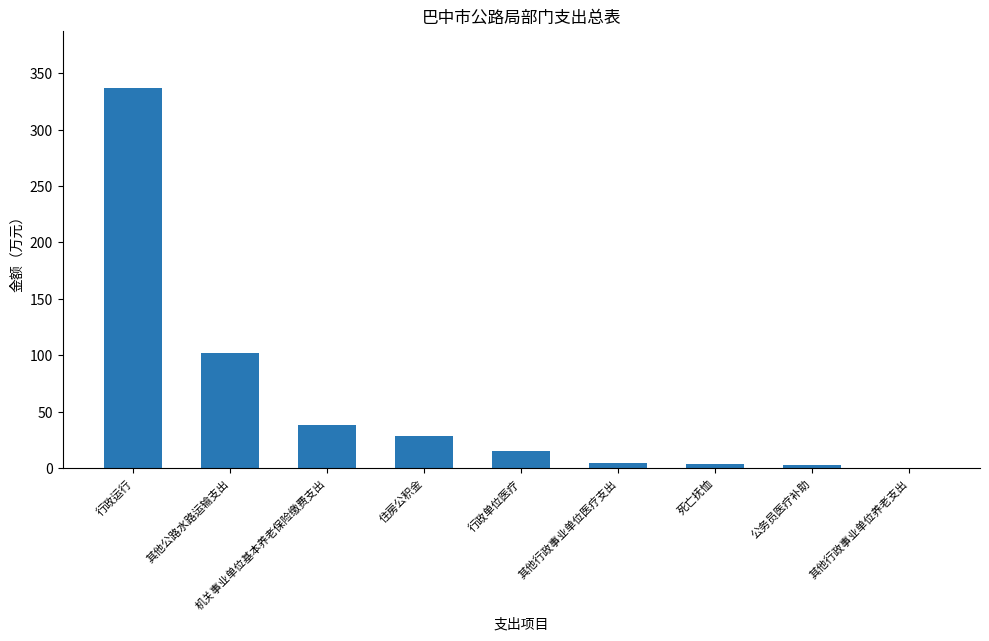

The chart shows a value of 15.2 at 行政单位医疗. True or false?

True